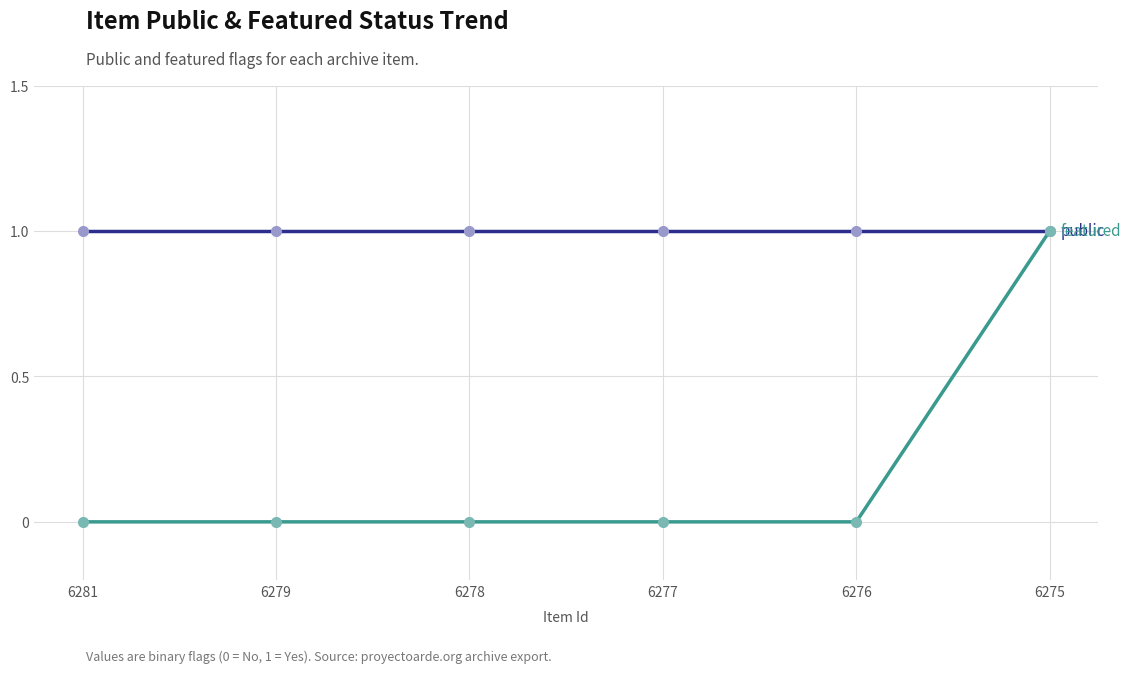

At which category is the sum across all series the highest?

6275